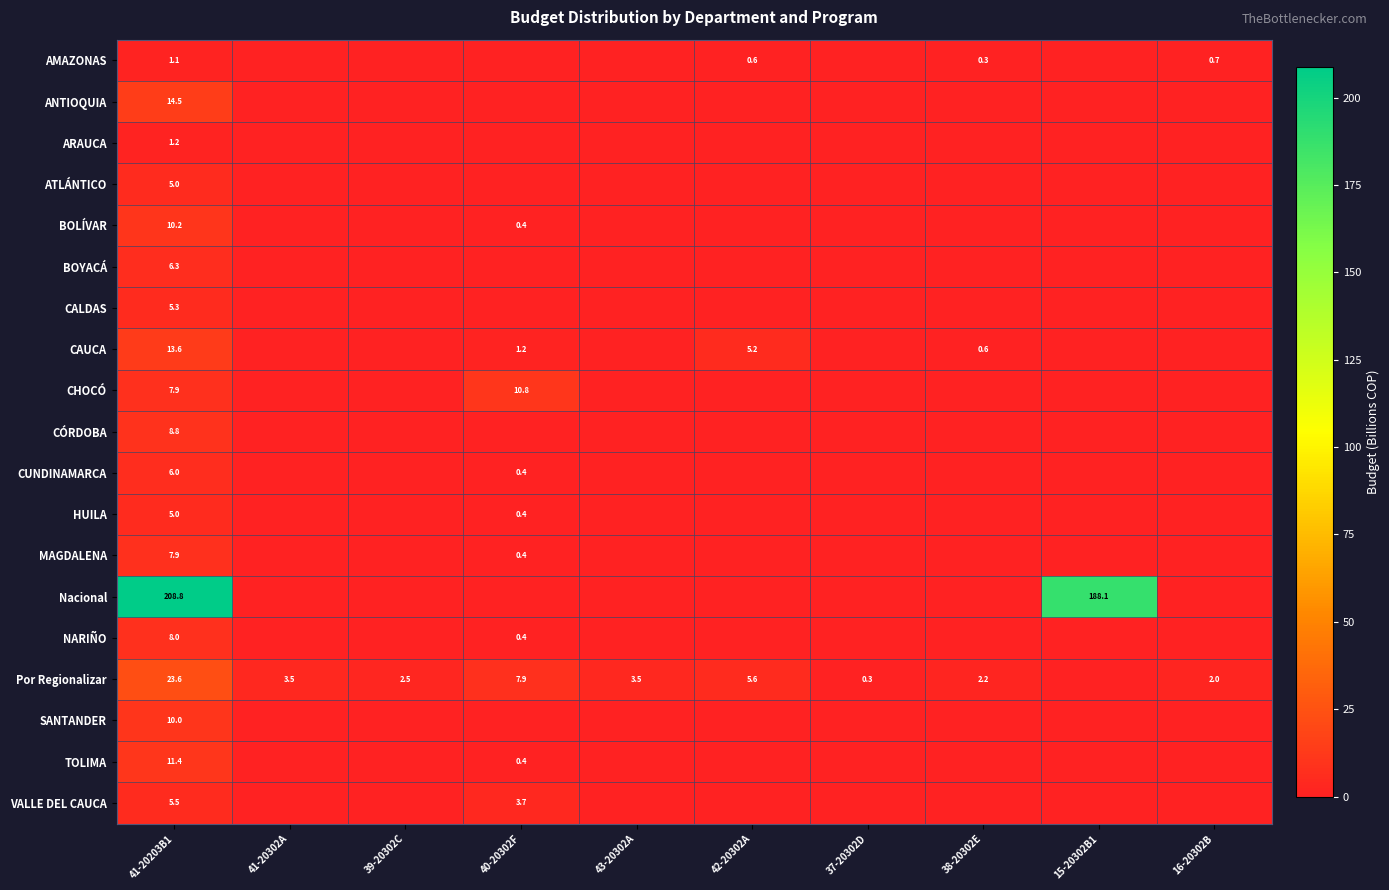

Is it true that BOYACÁ equals 6.3 at 41-20203B1?

True